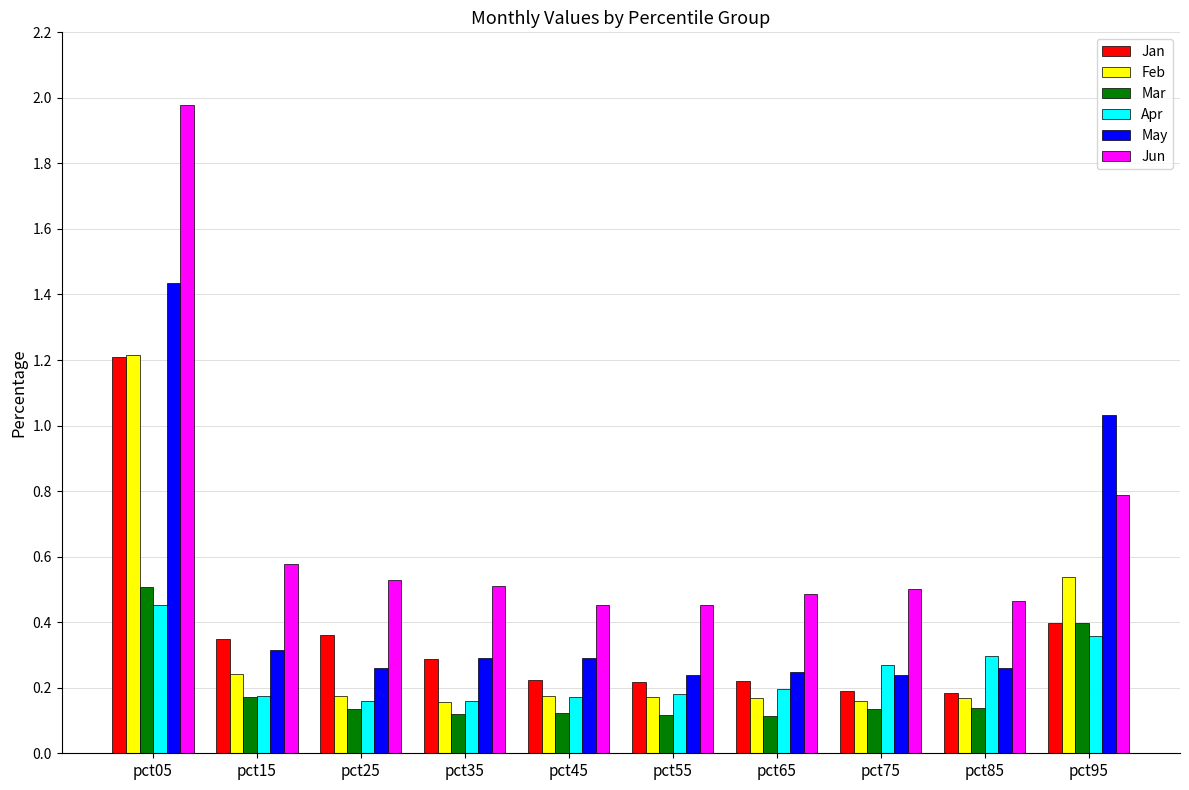

What is the greatest value displayed?

2.0